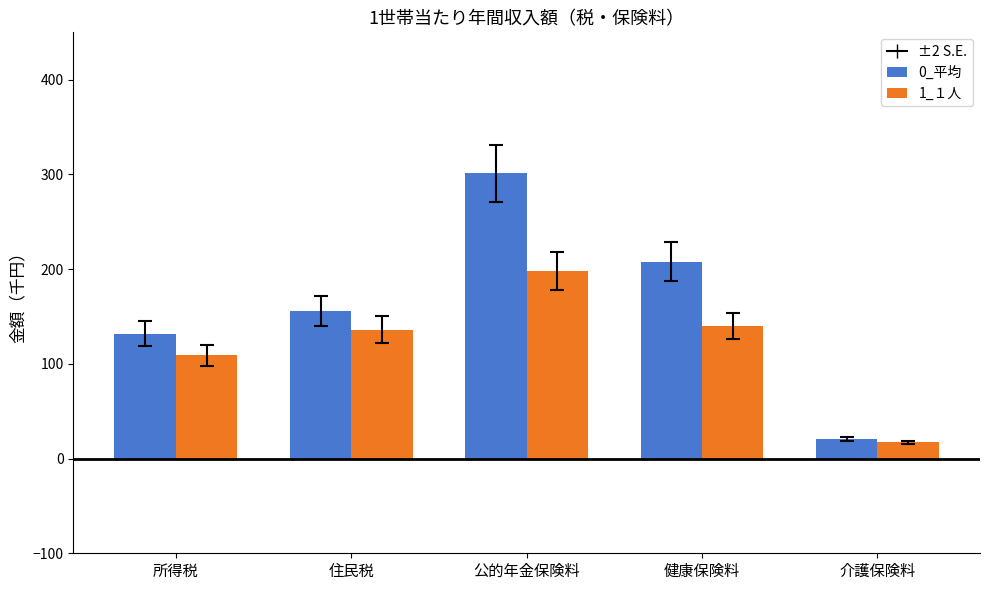

The 0_平均 series shows 83 at 住民税. True or false?

False